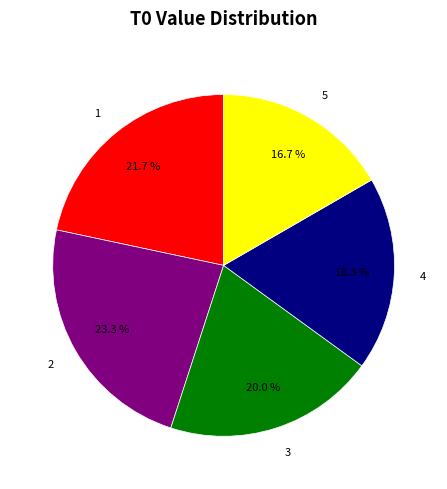

To the nearest percent, what is the difference between the largest and smallest slice percentages?

7%